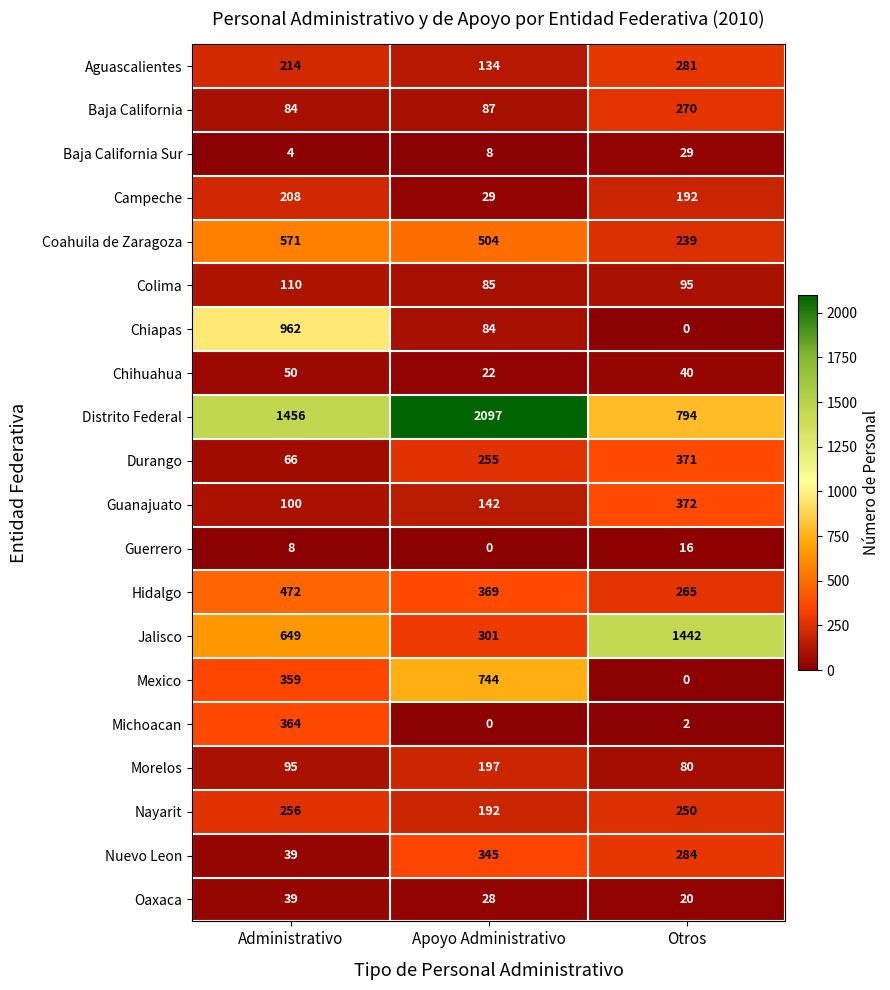

What is the difference between the Jalisco values at Administrativo and Apoyo Administrativo?

348